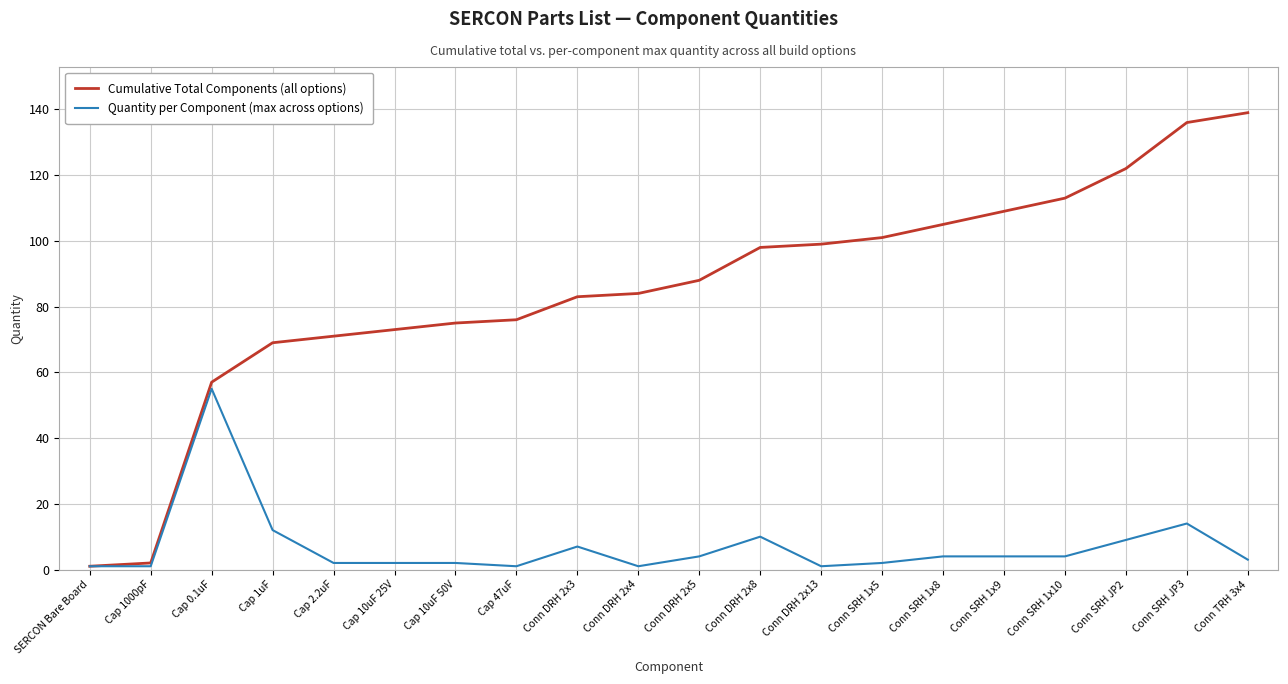

Reading left to right, extract all data points from this chart.

Cumulative Total Components (all options): 1	2	57	69	71	73	75	76	83	84	88	98	99	101	105	109	113	122	136	139
Quantity per Component (max across options): 1	1	55	12	2	2	2	1	7	1	4	10	1	2	4	4	4	9	14	3